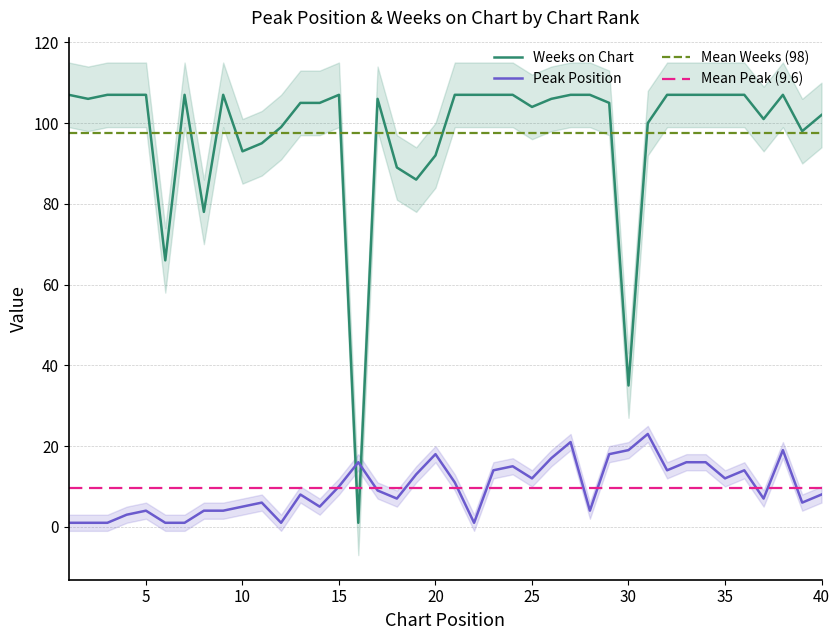

What is the maximum value for Weeks on Chart?

107